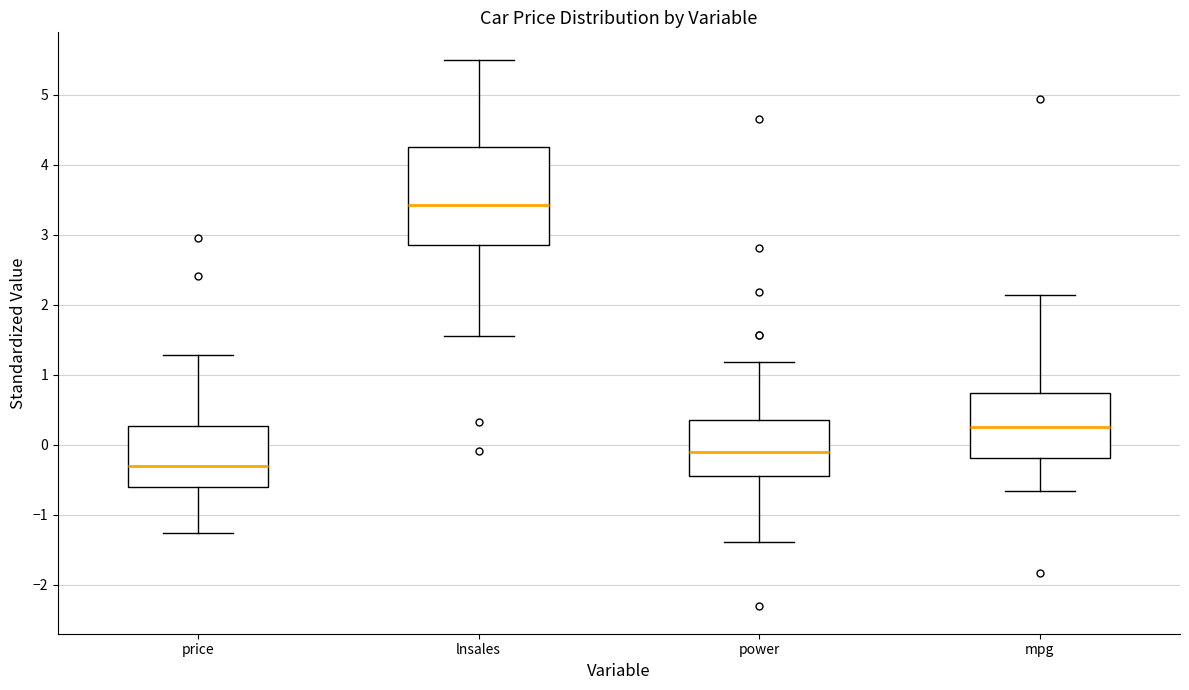

Which box is the tallest, from its lower edge to its upper edge?

lnsales